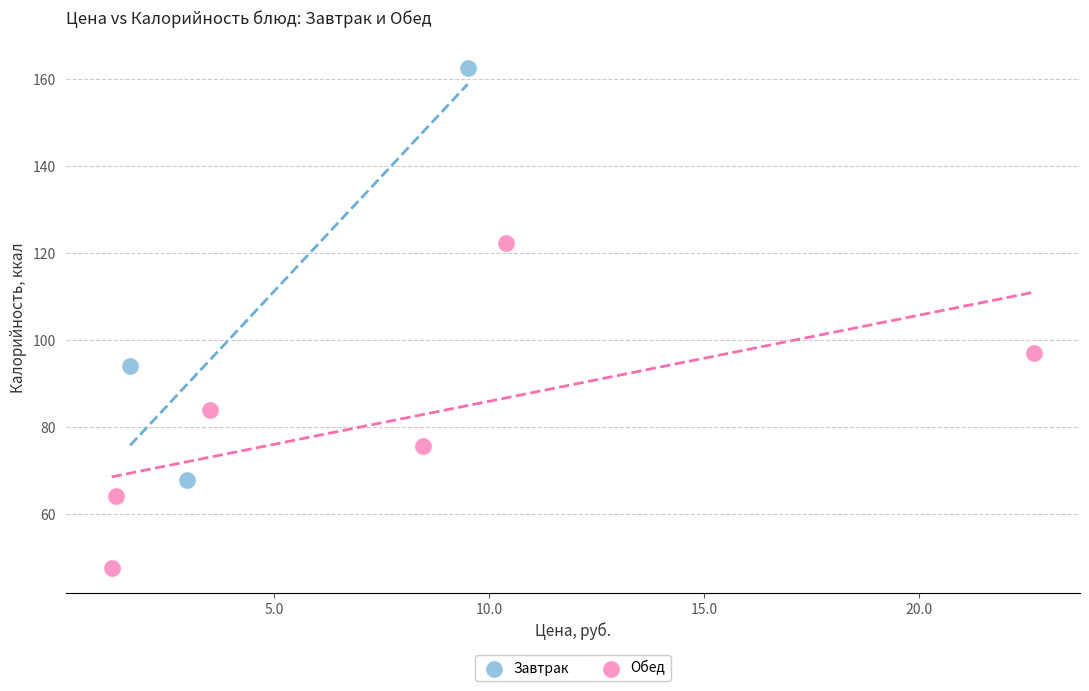

Which series has the largest Y range (max minus min)?

Завтрак